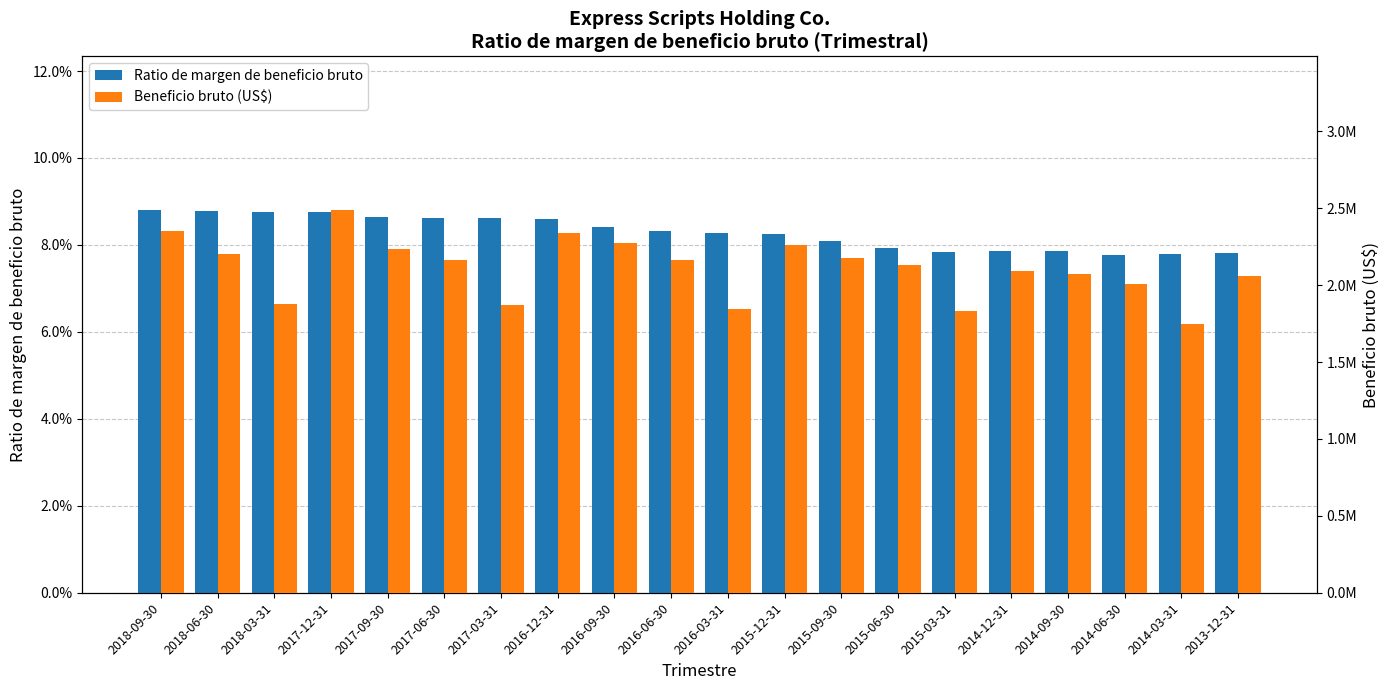

Which category has the highest value across all series?

2017-12-31